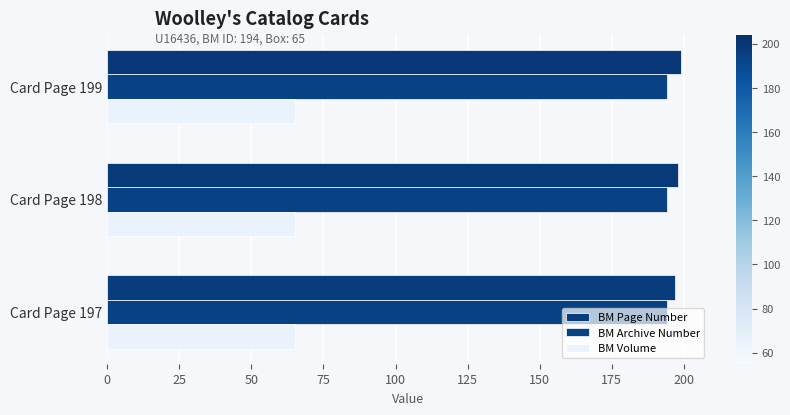

Which series has the largest total across all categories?

BM Page Number